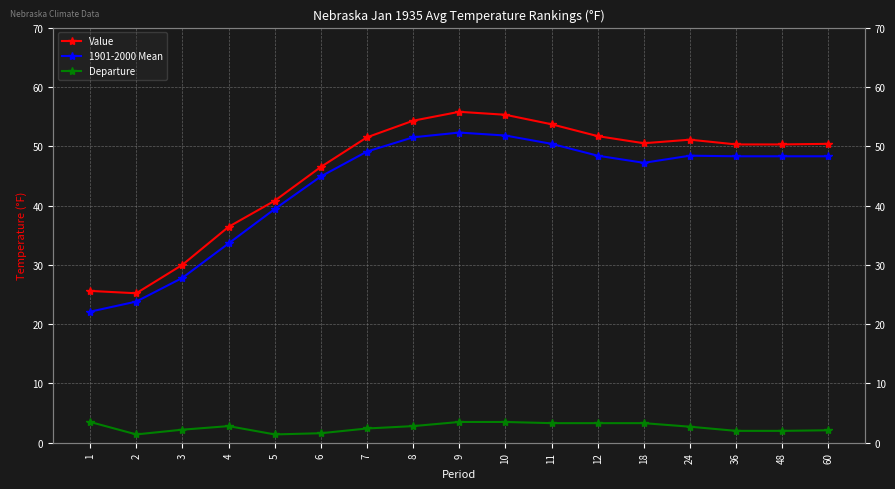

What are all the series names shown in the legend?

Value, 1901-2000 Mean, Departure